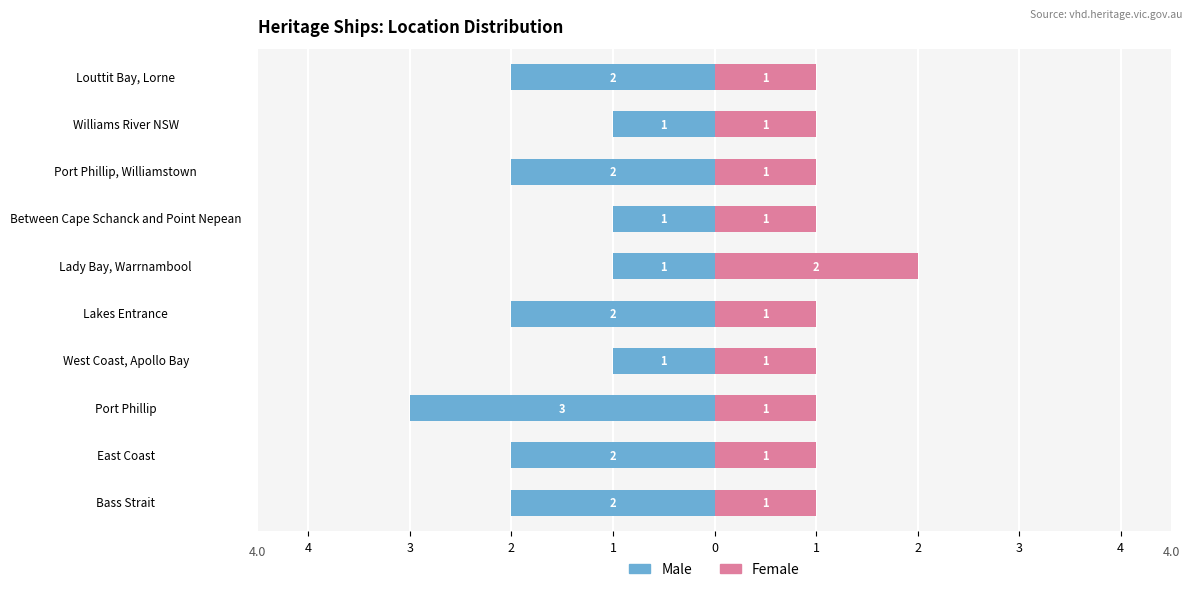

Is the value of Male at Lakes Entrance greater than the value of Female at Bass Strait?

No